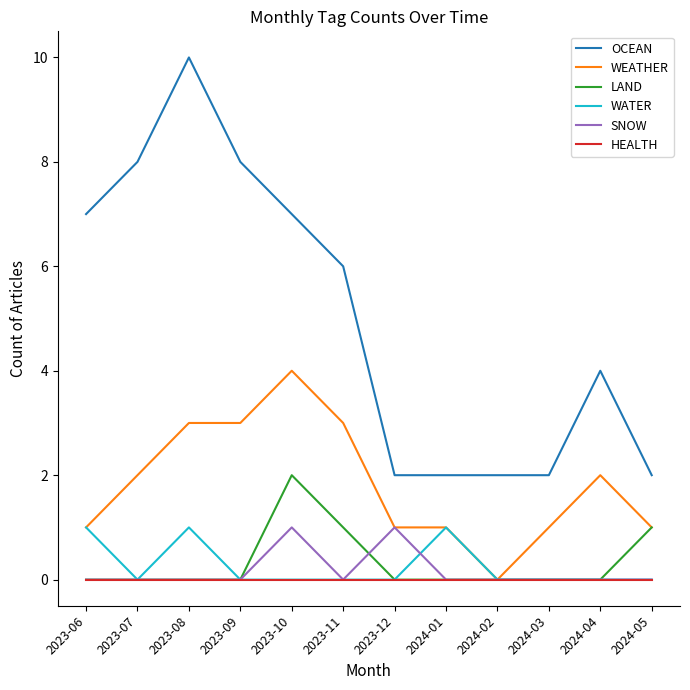

How many categories are shown in the chart?

12